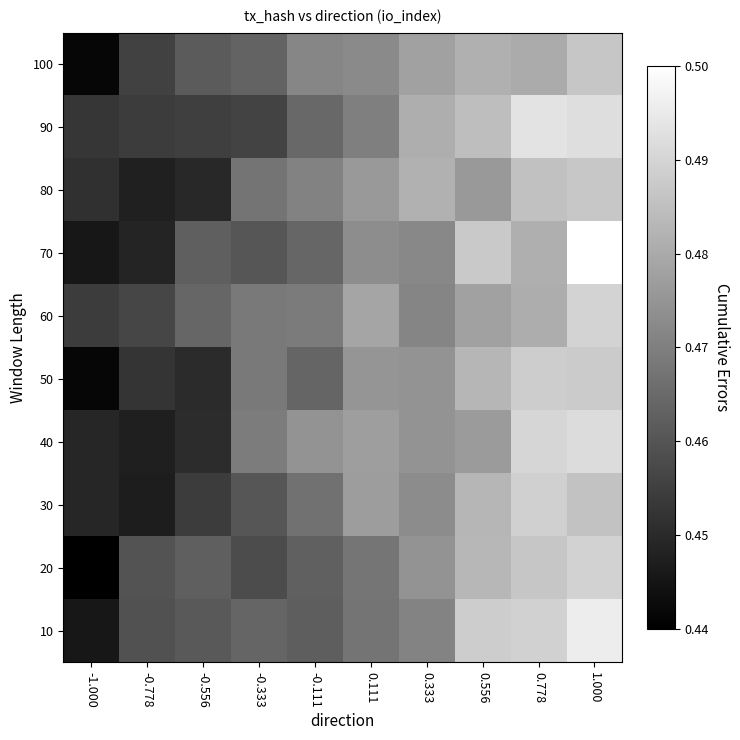

Reading left to right, list all the values displayed in this chart.

10: -1.000=0.4	-0.778=0.5	-0.556=0.5	-0.333=0.5	-0.111=0.5	0.111=0.5	0.333=0.5	0.556=0.5	0.778=0.5	1.000=0.5
20: -1.000=0.4	-0.778=0.5	-0.556=0.5	-0.333=0.5	-0.111=0.5	0.111=0.5	0.333=0.5	0.556=0.5	0.778=0.5	1.000=0.5
30: -1.000=0.4	-0.778=0.4	-0.556=0.5	-0.333=0.5	-0.111=0.5	0.111=0.5	0.333=0.5	0.556=0.5	0.778=0.5	1.000=0.5
40: -1.000=0.4	-0.778=0.4	-0.556=0.5	-0.333=0.5	-0.111=0.5	0.111=0.5	0.333=0.5	0.556=0.5	0.778=0.5	1.000=0.5
50: -1.000=0.4	-0.778=0.5	-0.556=0.5	-0.333=0.5	-0.111=0.5	0.111=0.5	0.333=0.5	0.556=0.5	0.778=0.5	1.000=0.5
60: -1.000=0.5	-0.778=0.5	-0.556=0.5	-0.333=0.5	-0.111=0.5	0.111=0.5	0.333=0.5	0.556=0.5	0.778=0.5	1.000=0.5
70: -1.000=0.4	-0.778=0.4	-0.556=0.5	-0.333=0.5	-0.111=0.5	0.111=0.5	0.333=0.5	0.556=0.5	0.778=0.5	1.000=0.5
80: -1.000=0.5	-0.778=0.4	-0.556=0.4	-0.333=0.5	-0.111=0.5	0.111=0.5	0.333=0.5	0.556=0.5	0.778=0.5	1.000=0.5
90: -1.000=0.5	-0.778=0.5	-0.556=0.5	-0.333=0.5	-0.111=0.5	0.111=0.5	0.333=0.5	0.556=0.5	0.778=0.5	1.000=0.5
100: -1.000=0.4	-0.778=0.5	-0.556=0.5	-0.333=0.5	-0.111=0.5	0.111=0.5	0.333=0.5	0.556=0.5	0.778=0.5	1.000=0.5